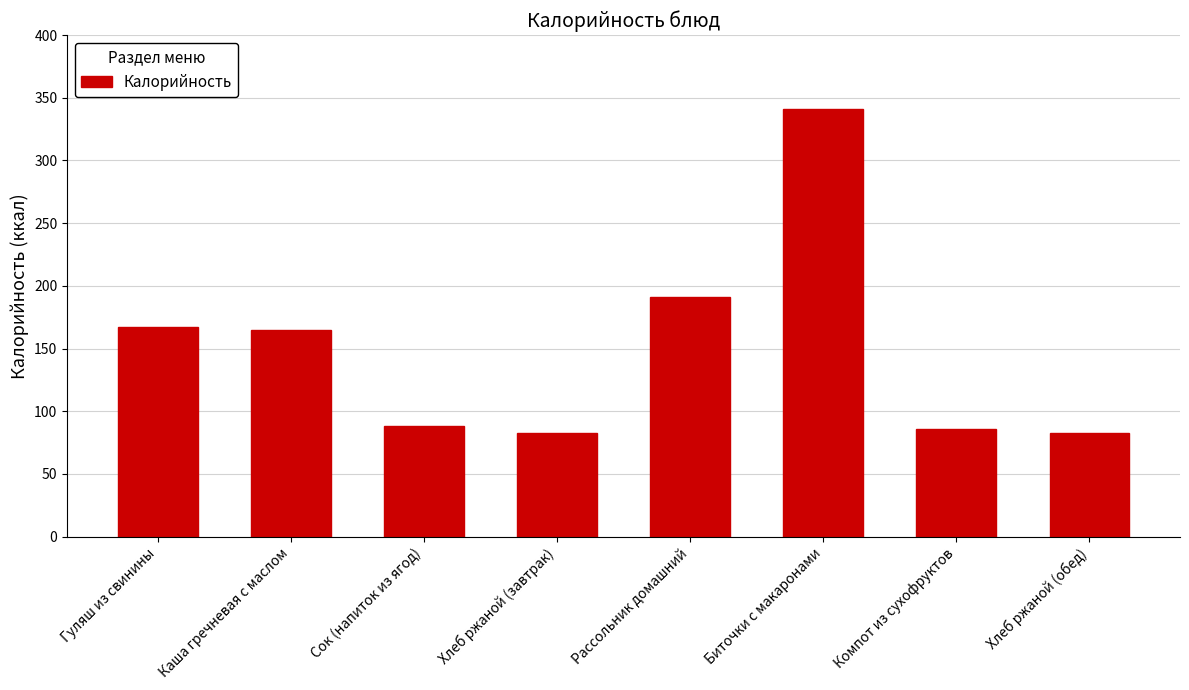

How many bars are there in total?

8